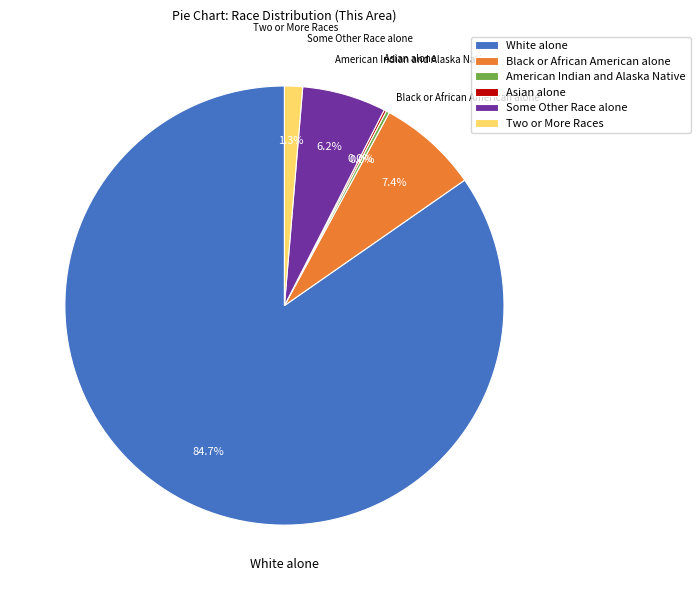

To the nearest percent, what portion does Black or African American alone represent?

7%